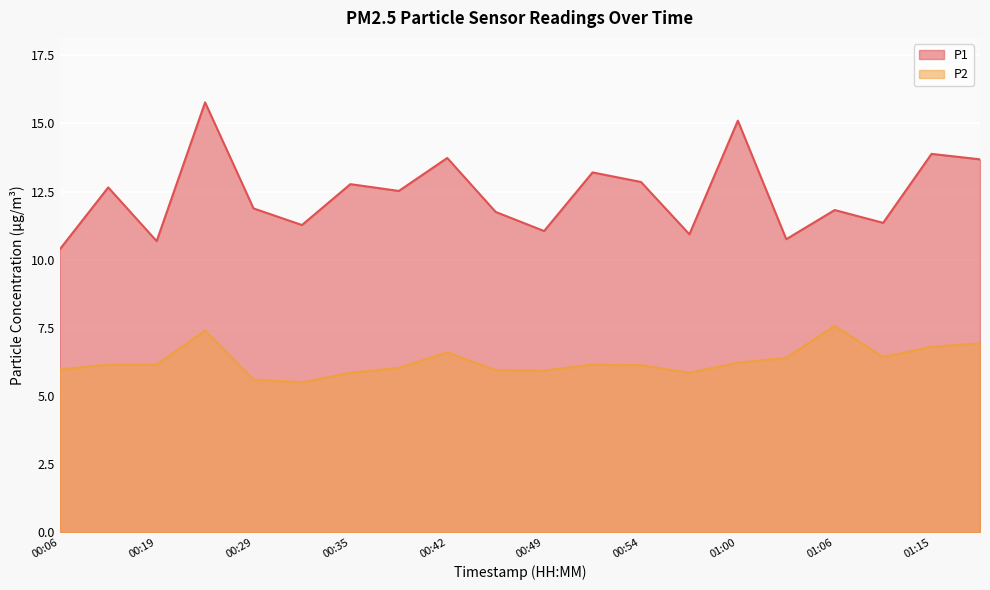

How many lines are shown in the chart?

2